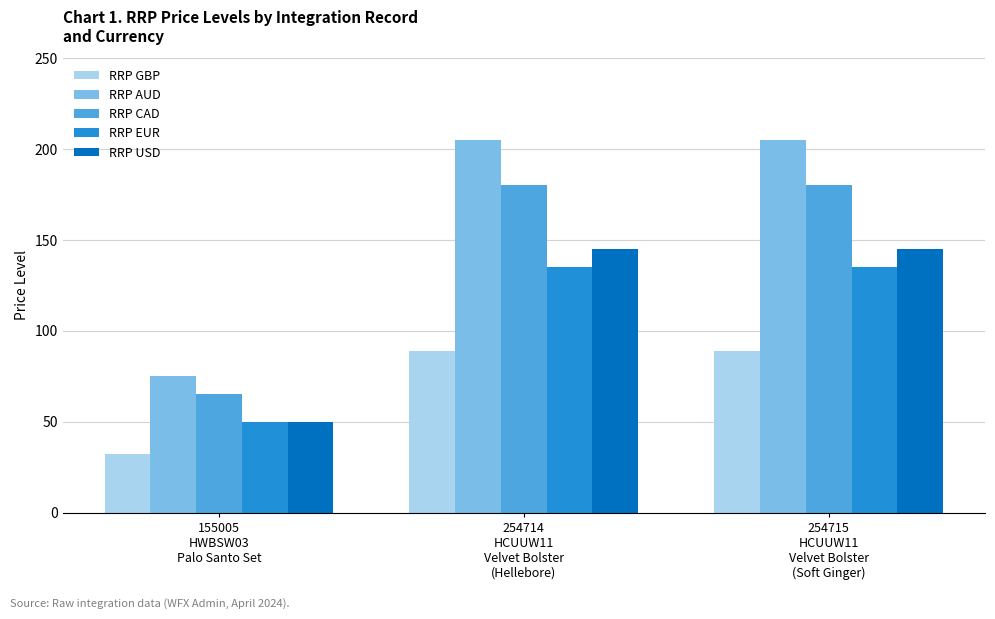

Reading right to left, transcribe all the data shown in this chart.

RRP GBP: 254715
HCUUW11
Velvet Bolster
(Soft Ginger)=89	254714
HCUUW11
Velvet Bolster
(Hellebore)=89	155005
HWBSW03
Palo Santo Set=32
RRP AUD: 254715
HCUUW11
Velvet Bolster
(Soft Ginger)=205	254714
HCUUW11
Velvet Bolster
(Hellebore)=205	155005
HWBSW03
Palo Santo Set=75
RRP CAD: 254715
HCUUW11
Velvet Bolster
(Soft Ginger)=180	254714
HCUUW11
Velvet Bolster
(Hellebore)=180	155005
HWBSW03
Palo Santo Set=65
RRP EUR: 254715
HCUUW11
Velvet Bolster
(Soft Ginger)=135	254714
HCUUW11
Velvet Bolster
(Hellebore)=135	155005
HWBSW03
Palo Santo Set=50
RRP USD: 254715
HCUUW11
Velvet Bolster
(Soft Ginger)=145	254714
HCUUW11
Velvet Bolster
(Hellebore)=145	155005
HWBSW03
Palo Santo Set=50